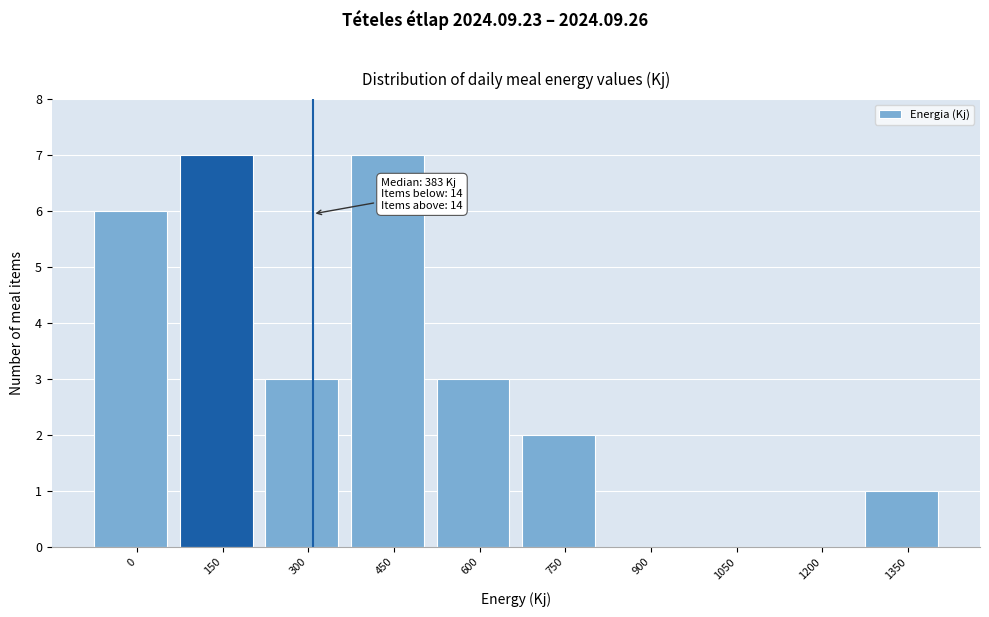

Reading left to right, what are all the values shown in this chart?

0=6	150=7	300=3	450=7	600=3	750=2	900=0	1050=0	1200=0	1350=1